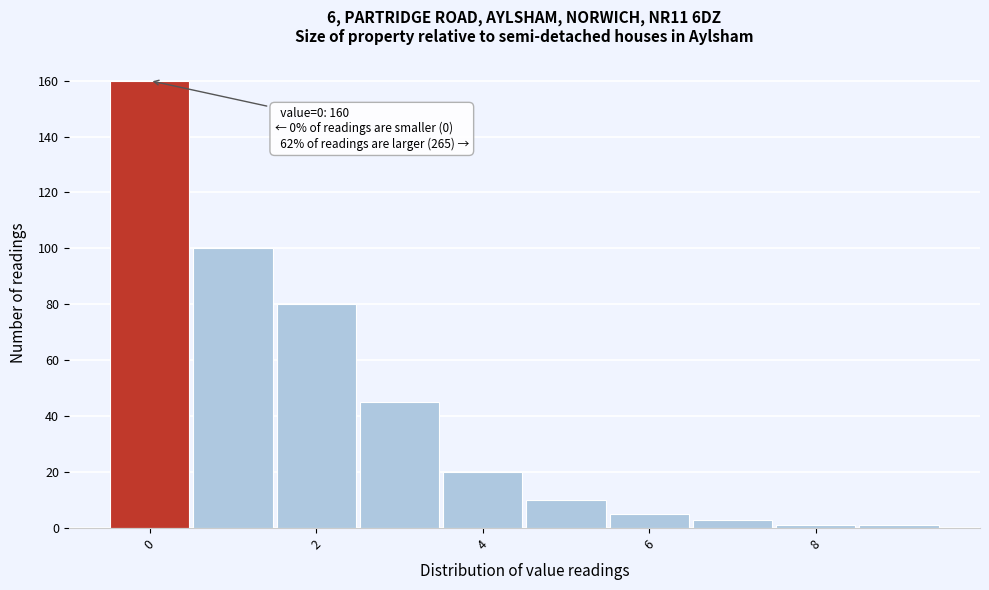

Which range on the x-axis has the tallest bar?

-0.5 to 0.5